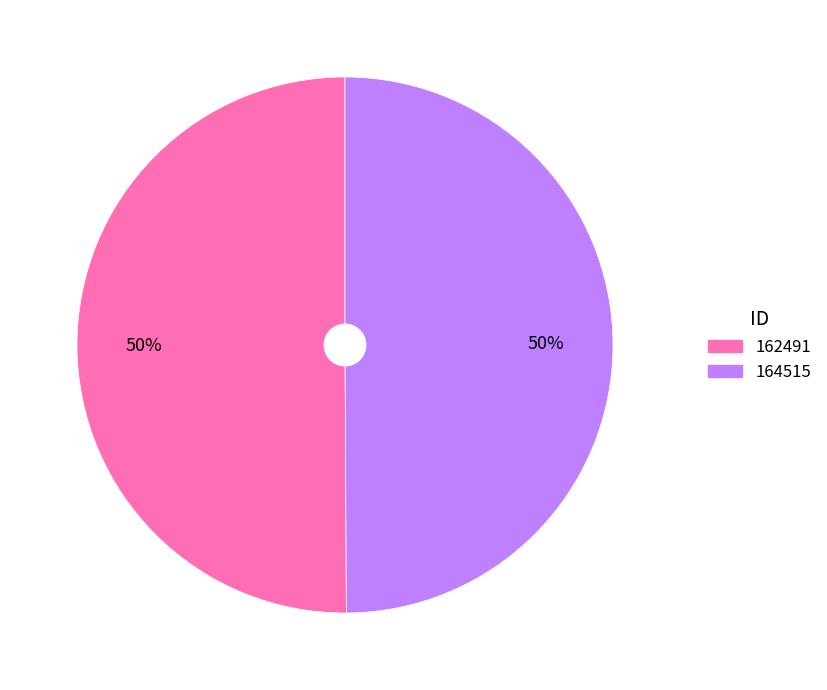

Approximately how many times larger is the value at 164515 compared to 162491?

1.0